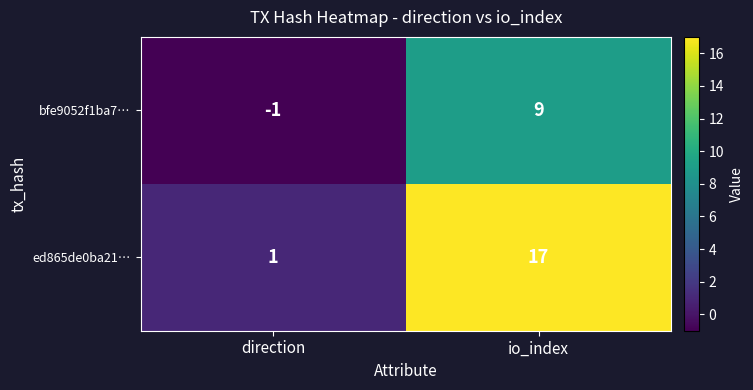

What is the difference between the ed865de0ba21… values at io_index and direction?

16